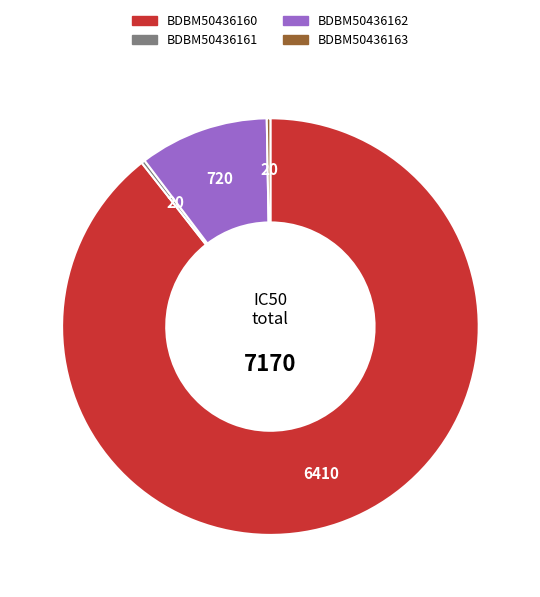

The BDBM50436162 slice represents 24% of the pie. True or false?

False